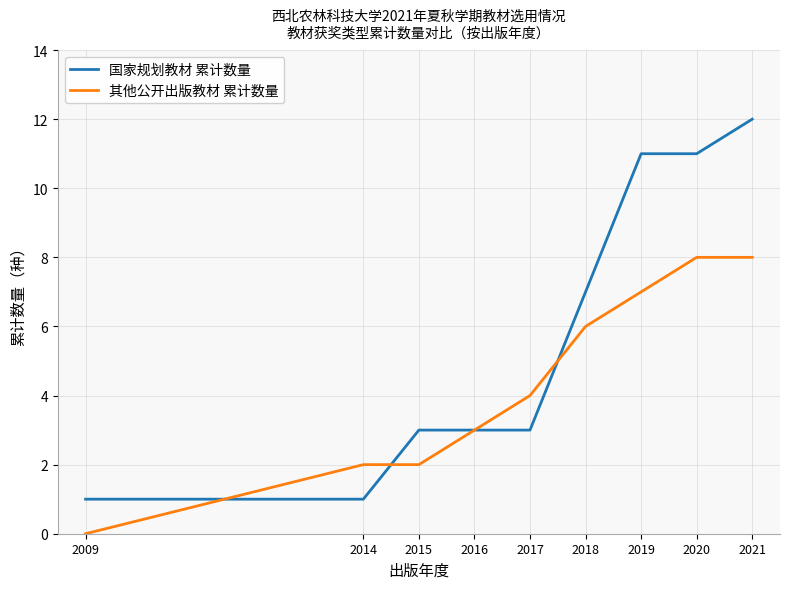

The value of 国家规划教材 累计数量 at 2016 is 3. True or false?

True